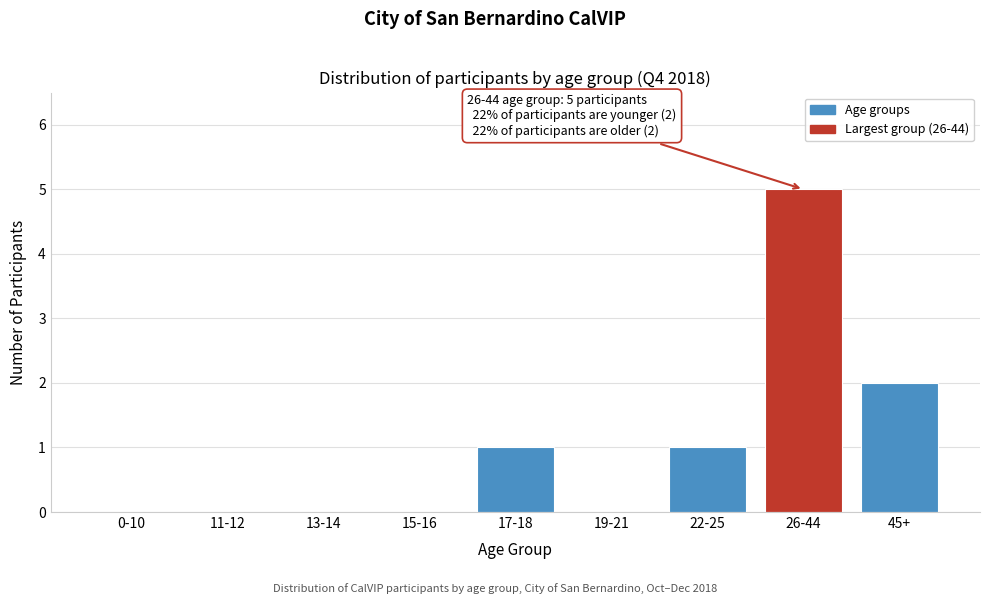

Reading left to right, what are all the values shown in this chart?

0-10=0	11-12=0	13-14=0	15-16=0	17-18=1	19-21=0	22-25=1	26-44=5	45+=2